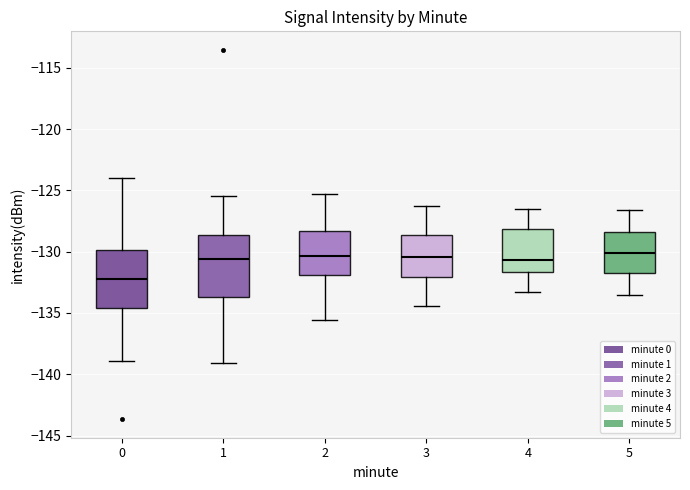

Which box's median line is the lowest?

0